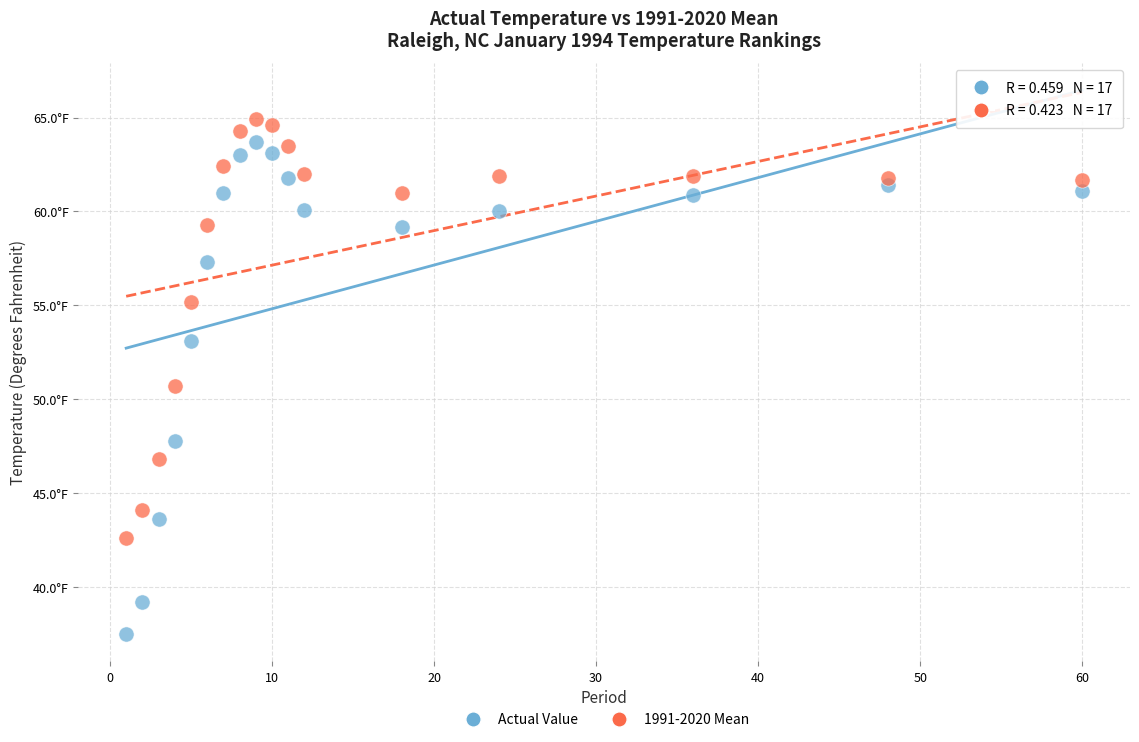

What are all the series names shown in the legend?

Actual Value, 1991-2020 Mean